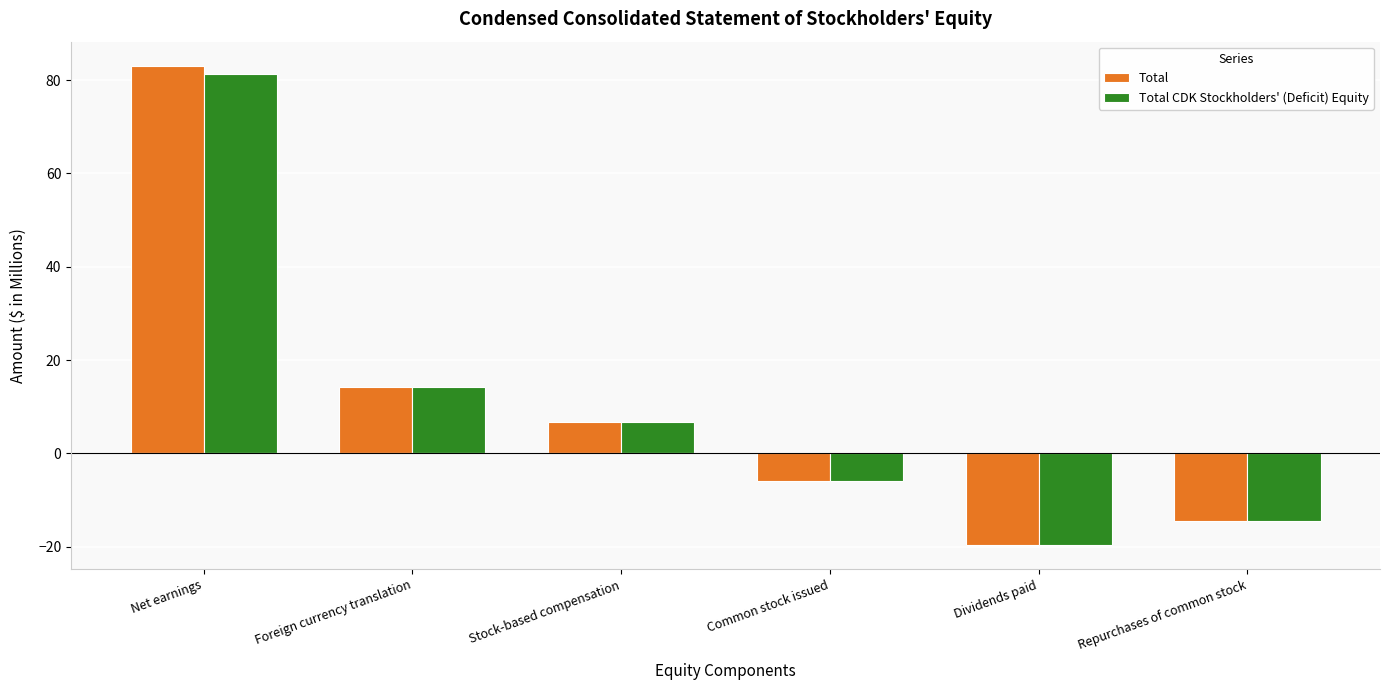

What is the label of the 3rd bar from the left?

Stock-based compensation